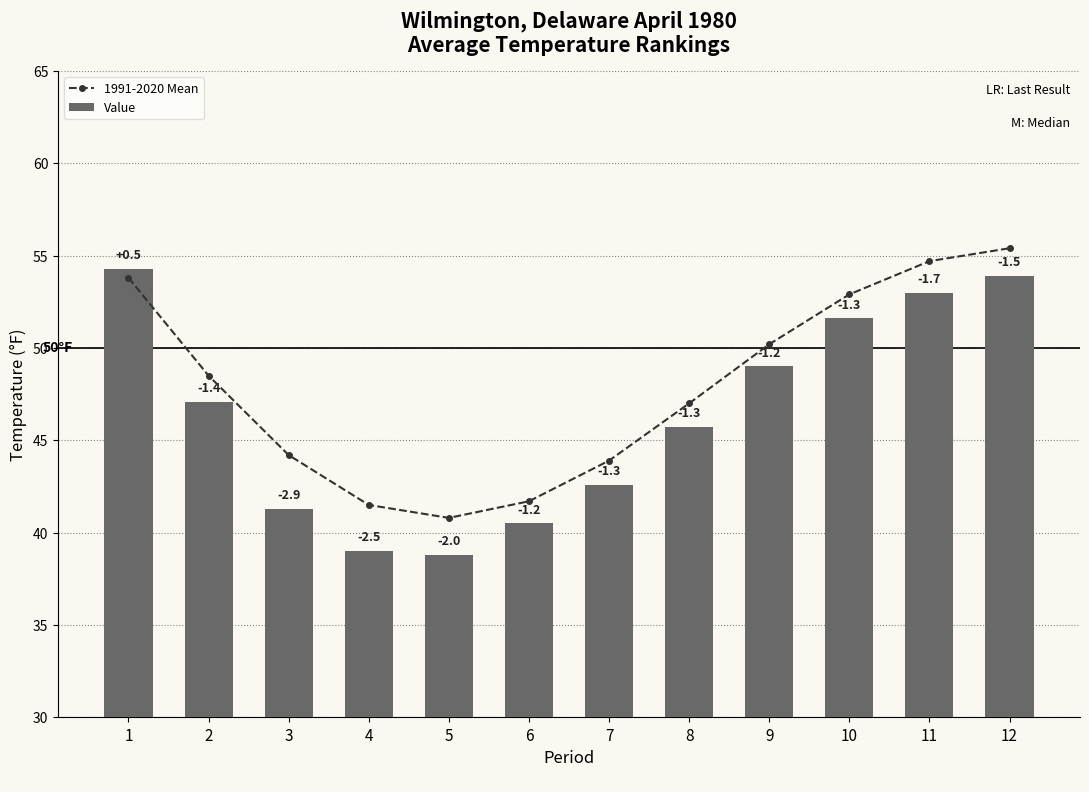

True or false: Value has a value of 31.6 at 1.

False